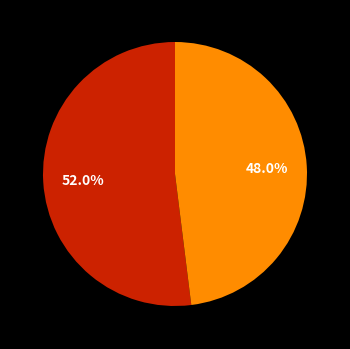

Is there a majority slice in this chart?

Yes